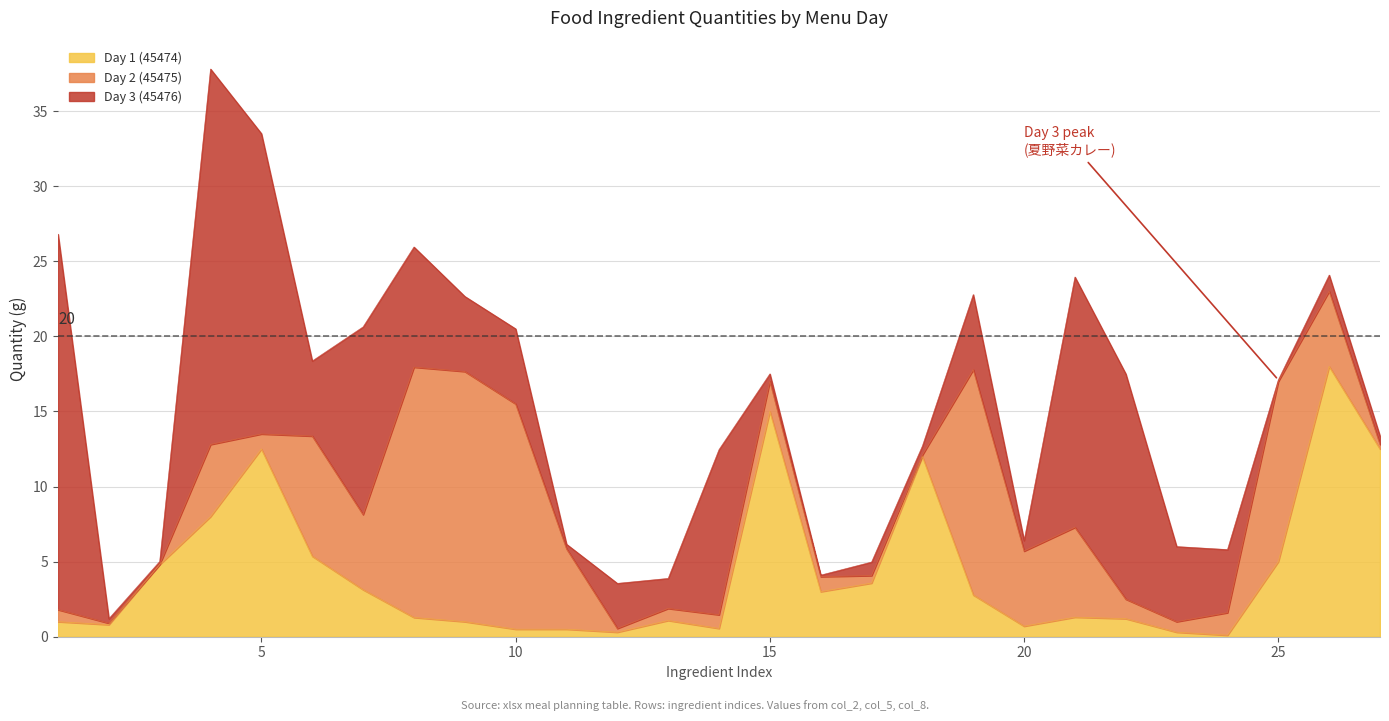

What is the value of the Day 2 (45475) point at the 26th from the left?

5.0